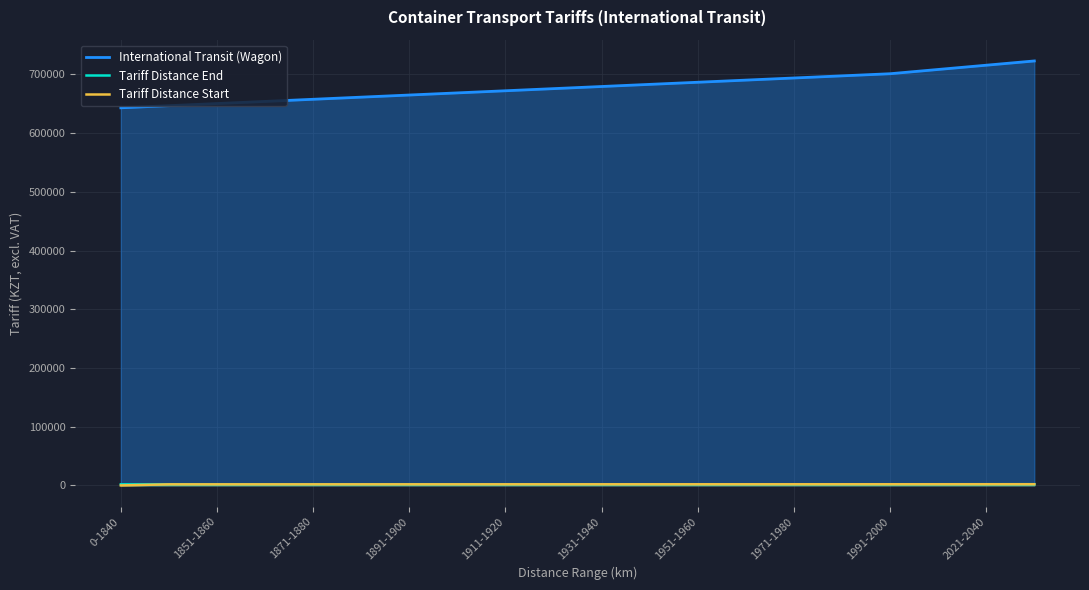

Which series changed the most between 0-1840 and 19?

International Transit (Wagon)